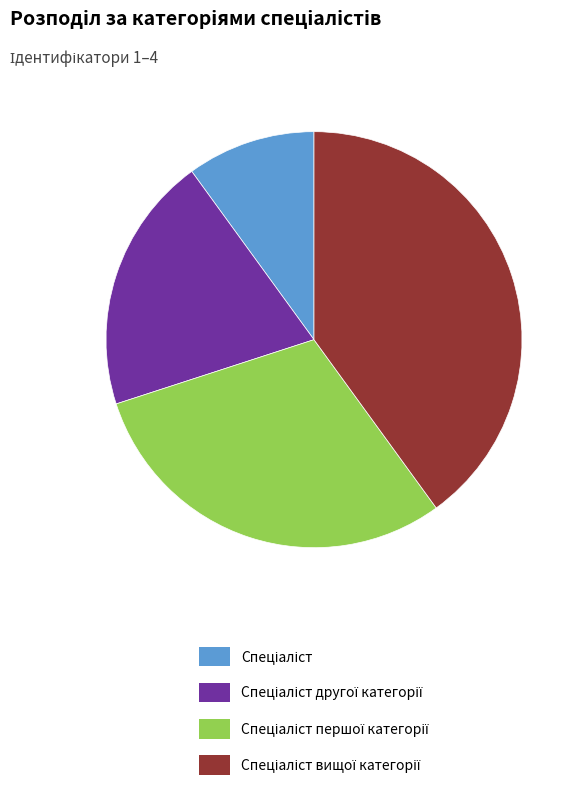

Is there a majority slice in this chart?

No